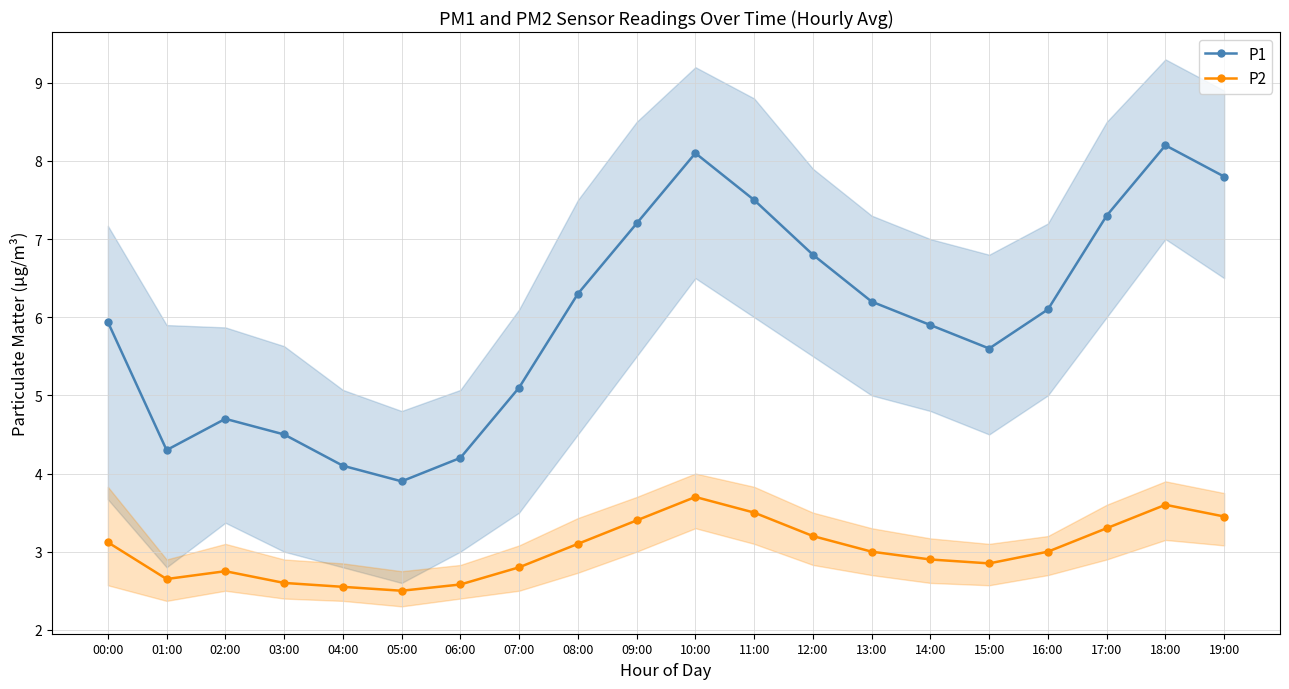

What is the label of the 9th point from the right?

11:00